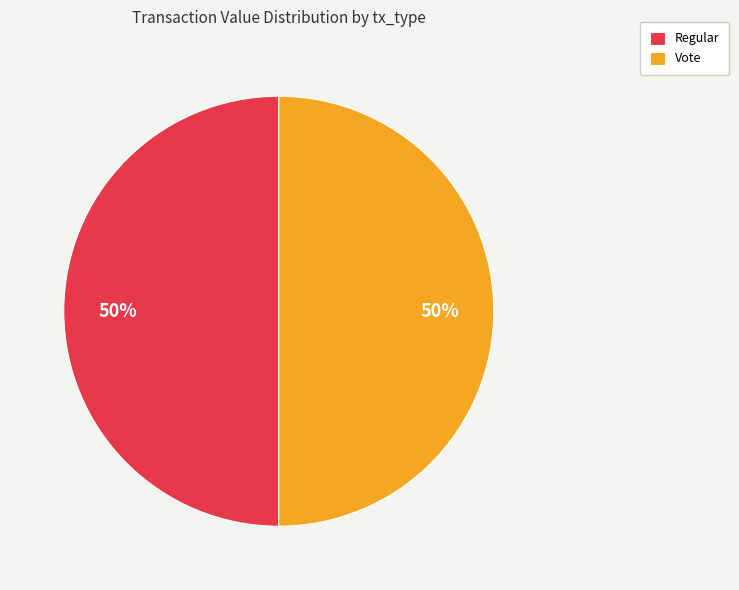

To the nearest percent, what is the combined percentage of Regular and Vote?

100%